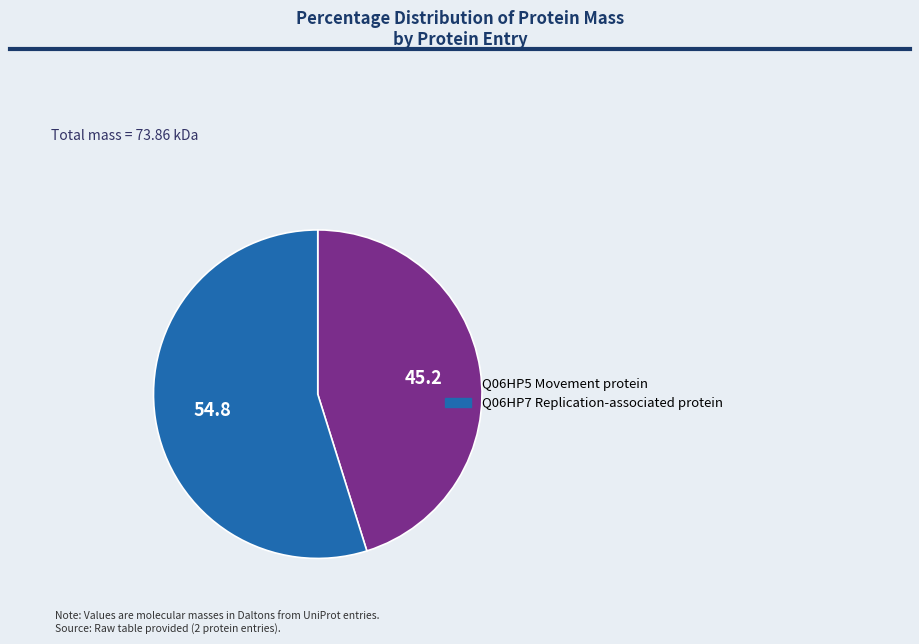

How many segments does this pie chart have?

2